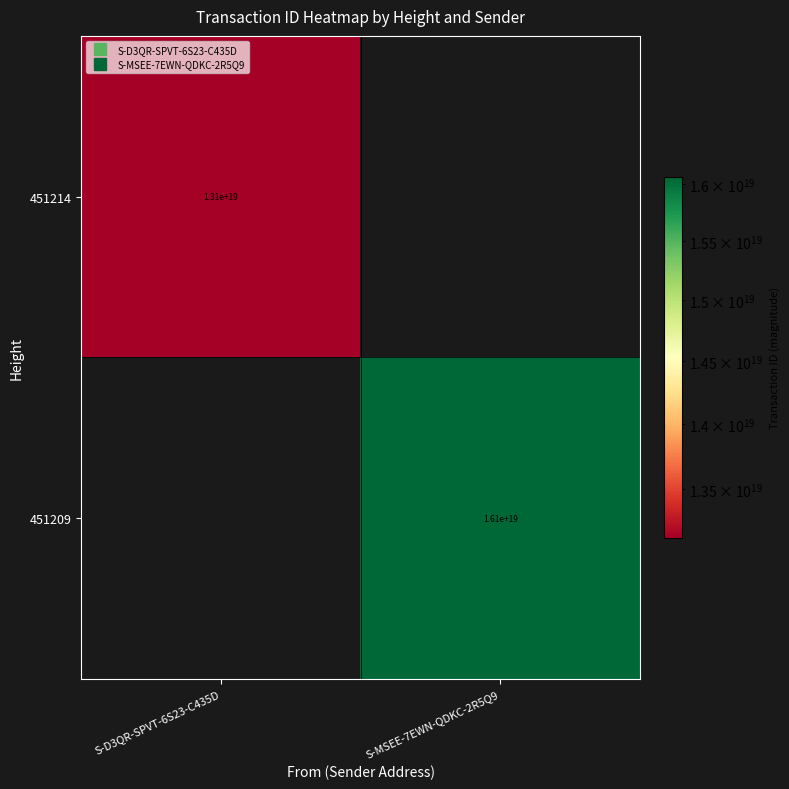

What is the average value of the 451209 series?

8029616387377395712